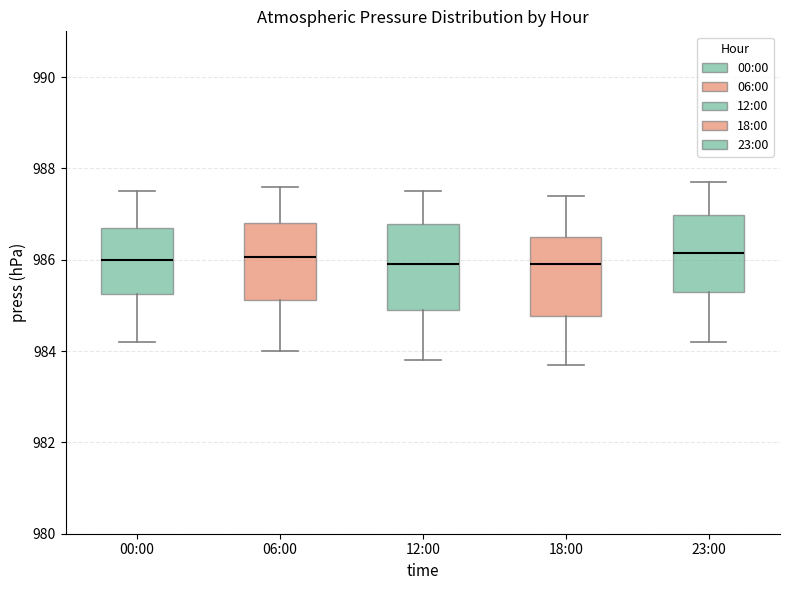

Reading left to right, read every box against the y-axis: the position of its median line, the range the box covers, and the ends of its whiskers. The values are not printed on the chart, so give them approximately, as read against the axis.

00:00: median 986.0, box 985.2 to 986.8, whiskers 984.2 to 987.6
06:00: median 986.0, box 985.2 to 986.8, whiskers 984.0 to 987.6
12:00: median 986.0, box 985.0 to 986.8, whiskers 983.8 to 987.6
18:00: median 986.0, box 984.8 to 986.6, whiskers 983.8 to 987.4
23:00: median 986.2, box 985.4 to 987.0, whiskers 984.2 to 987.8